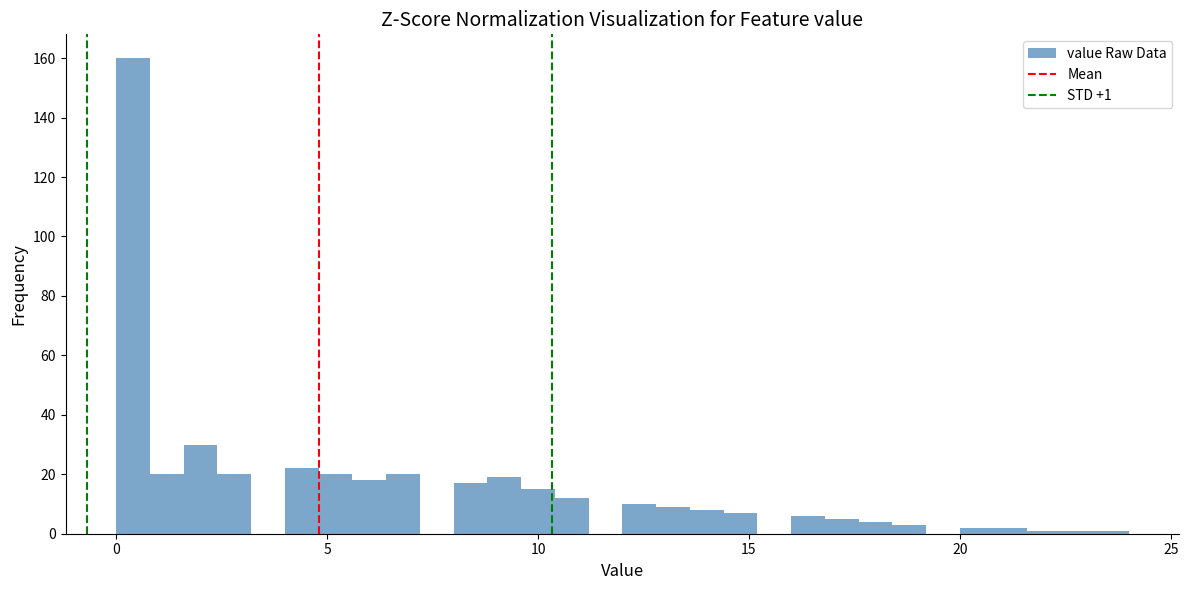

Read against the x-axis, roughly where is the centre of the tallest bar?

0.5